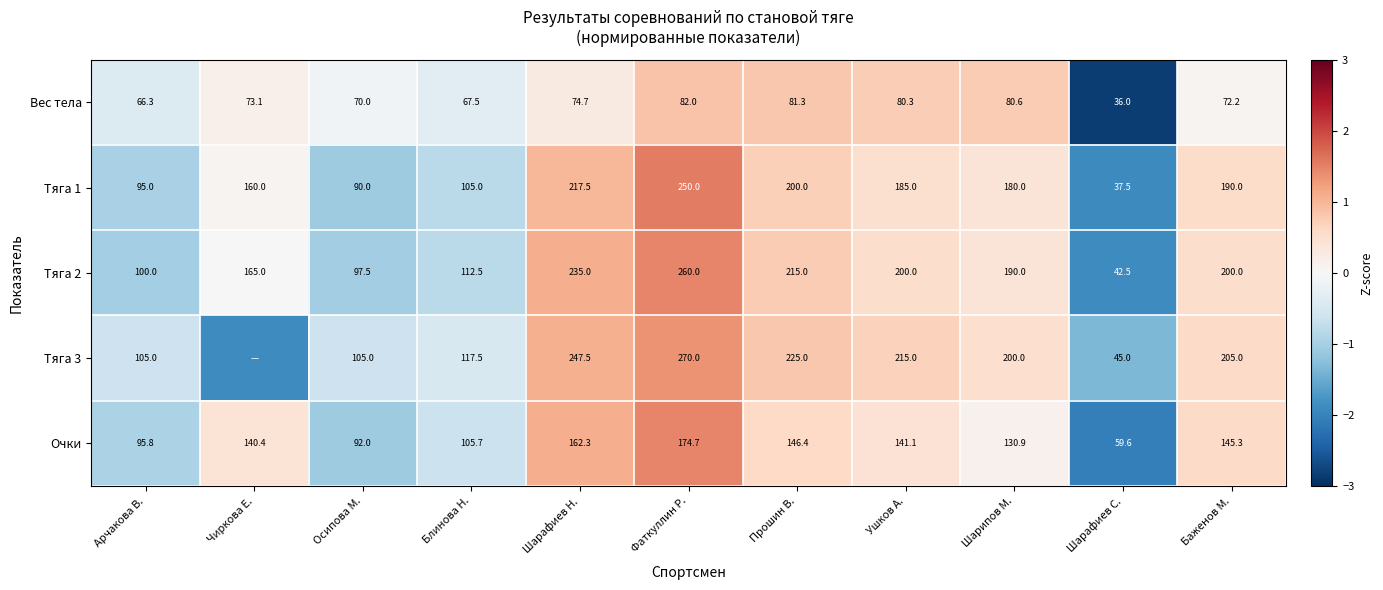

What is the smallest value displayed?

-2.9